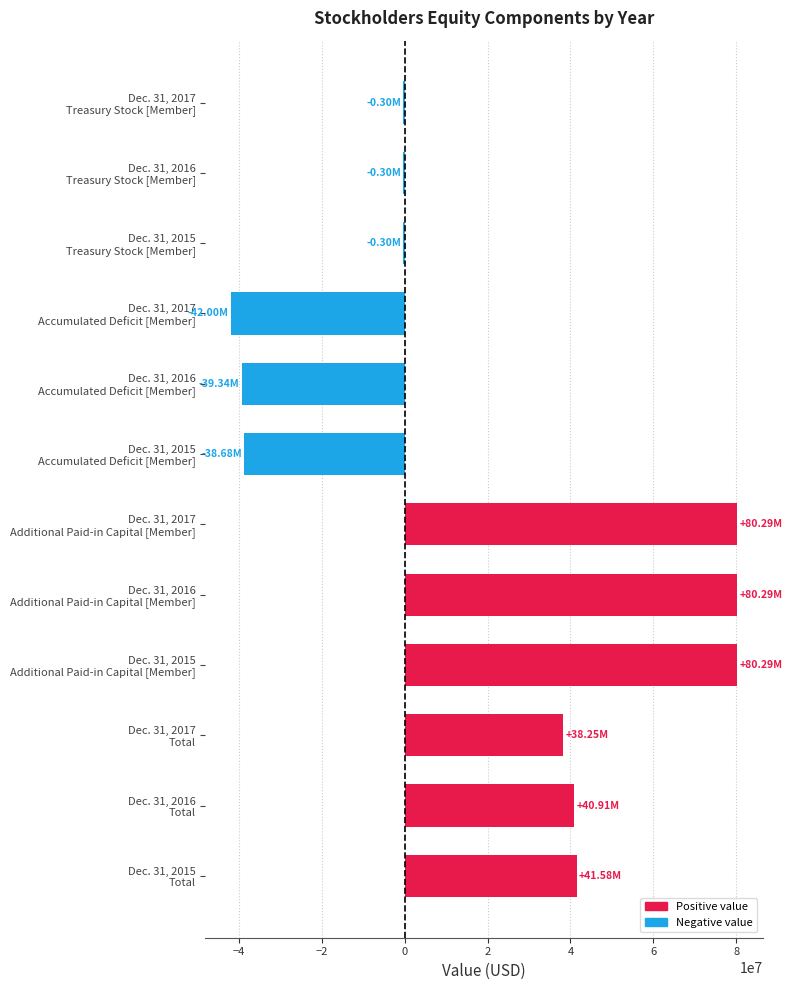

What is the sum of all values?

240696575